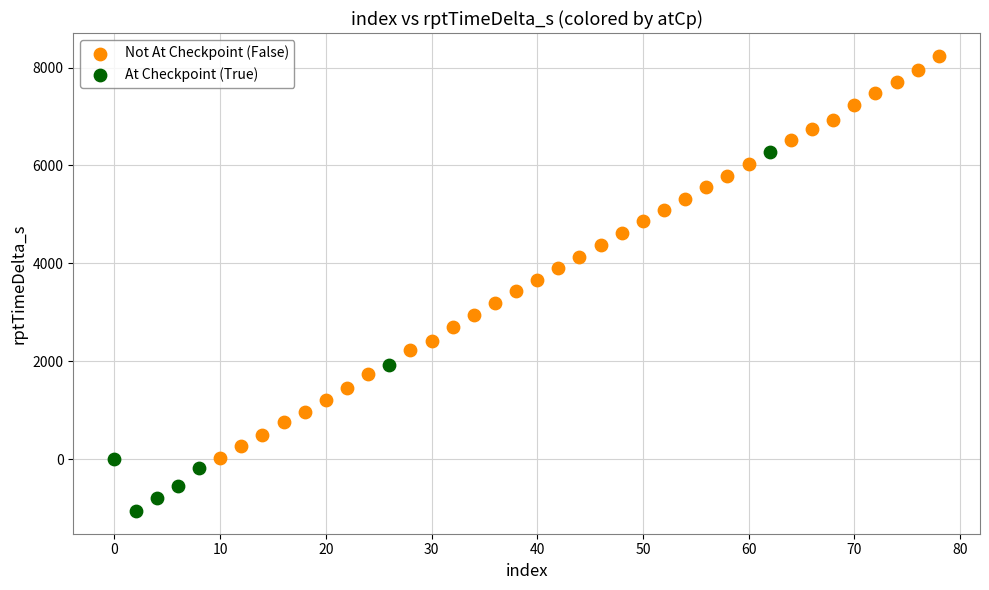

Which series has the largest Y range (max minus min)?

Not At Checkpoint (False)